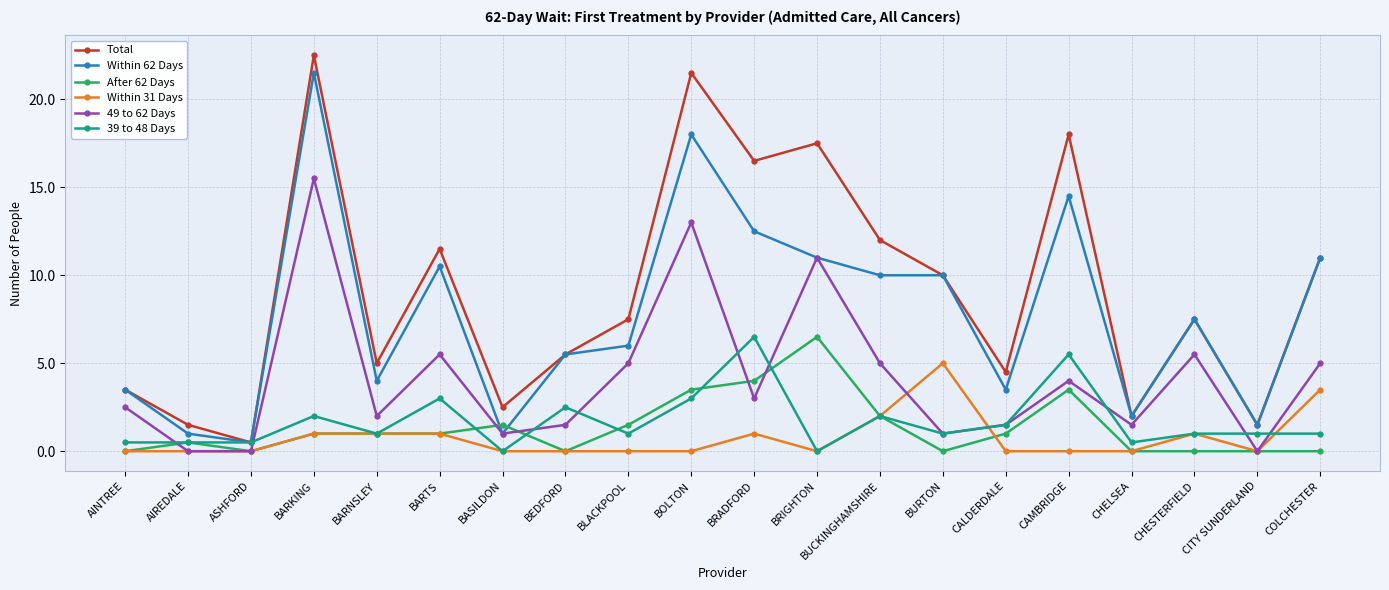

Which category has the highest value in the Within 62 Days series?

BARKING